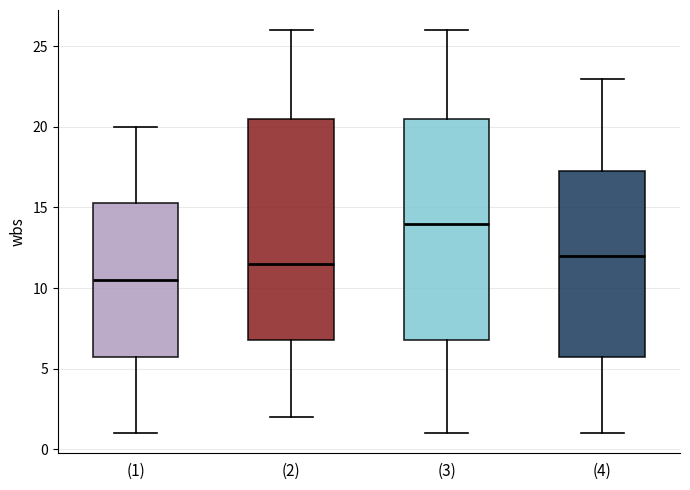

Where is the lower edge of the box for (1) on the y-axis? The values are not printed on the chart, so give them approximately, as read against the axis.

6.0